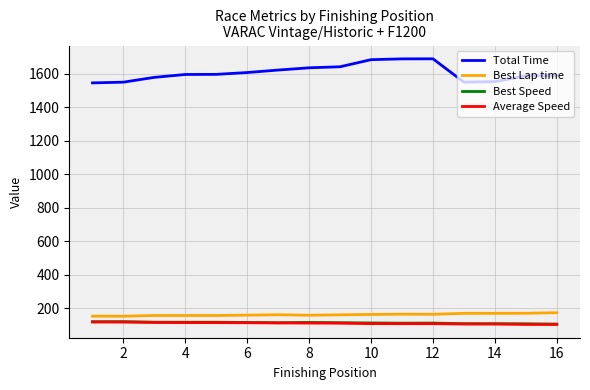

What is the smallest value displayed?

102.9